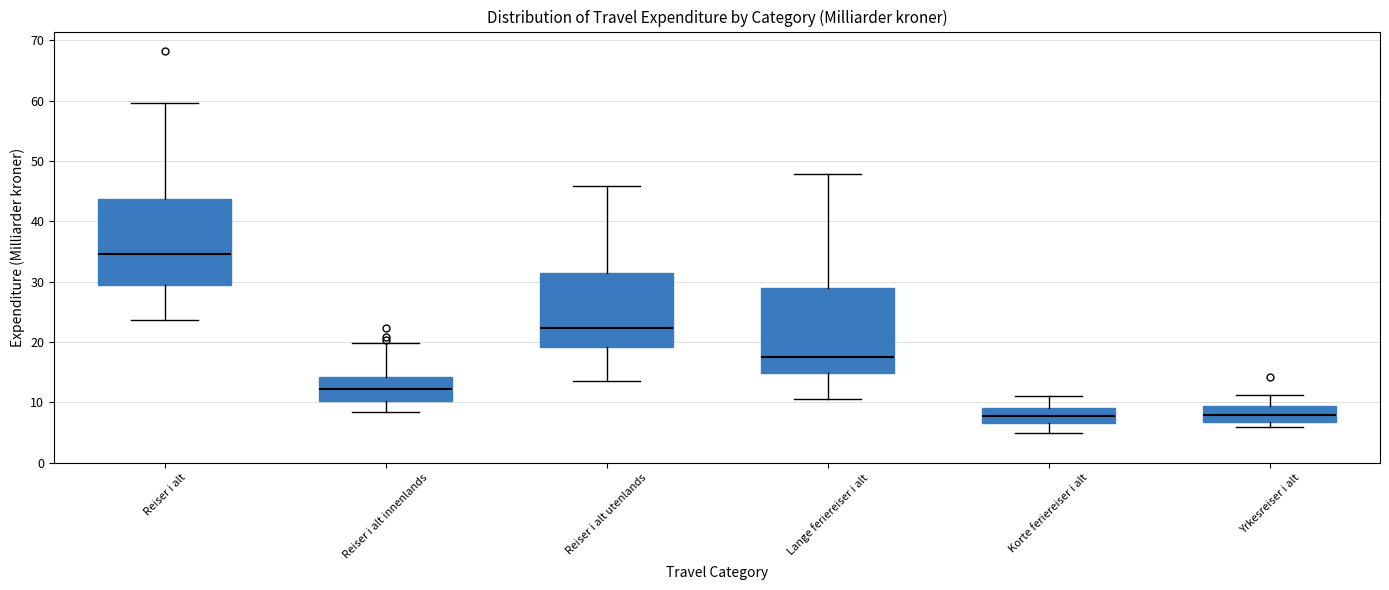

Reading left to right, read every box against the y-axis: the position of its median line, the range the box covers, and the ends of its whiskers. The values are not printed on the chart, so give them approximately, as read against the axis.

Reiser i alt: median 35, box 29 to 44, whiskers 24 to 60
Reiser i alt innenlands: median 12, box 10 to 14, whiskers 8 to 20
Reiser i alt utenlands: median 22, box 19 to 31, whiskers 14 to 46
Lange feriereiser i alt: median 18, box 15 to 29, whiskers 11 to 48
Korte feriereiser i alt: median 8, box 7 to 9, whiskers 5 to 11
Yrkesreiser i alt: median 8, box 7 to 9, whiskers 6 to 11